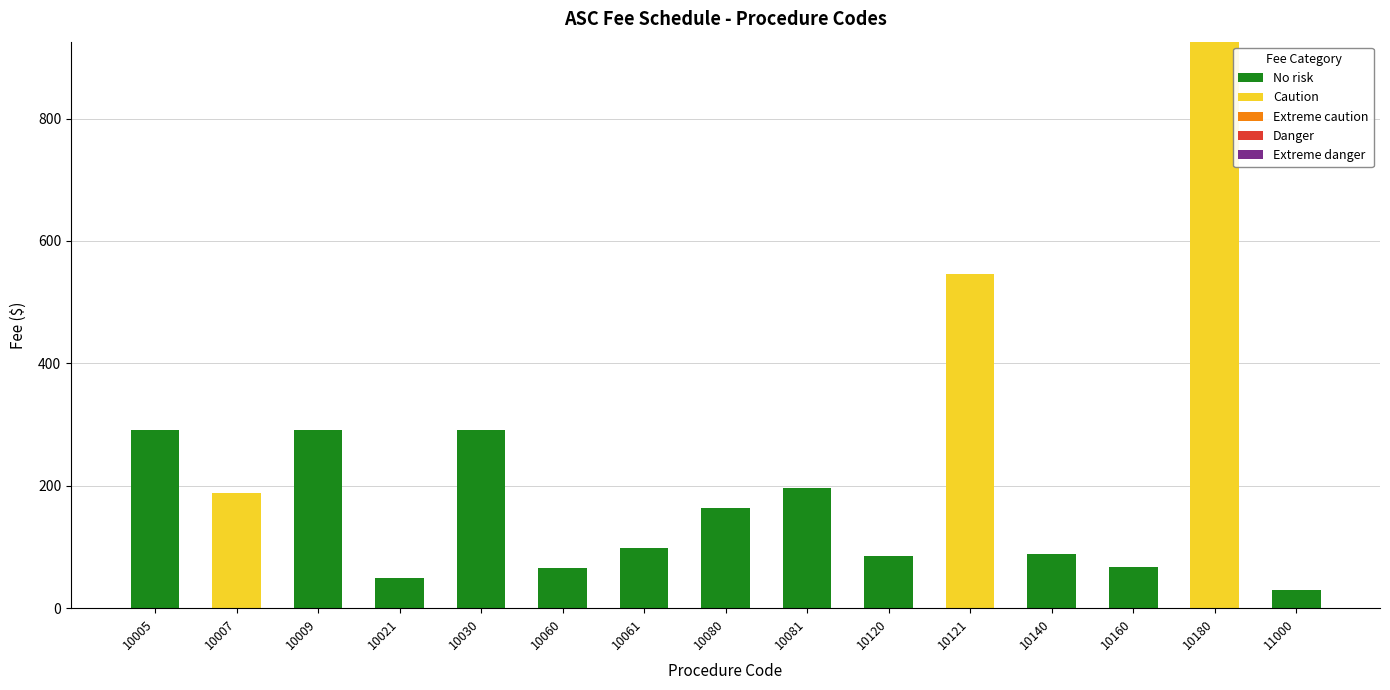

At which label is No risk closest to 145?

10080